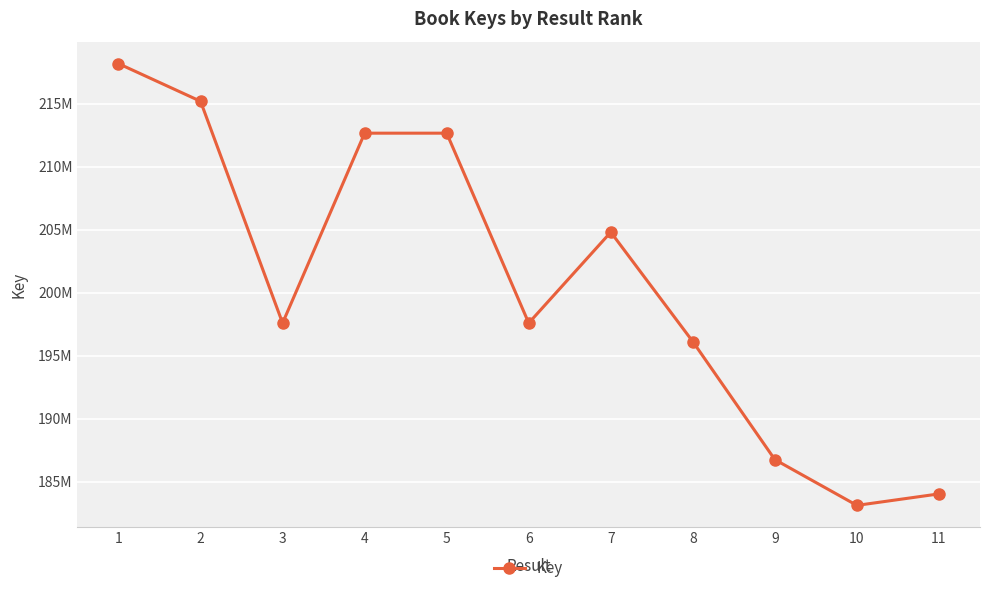

Does the chart have visible grid lines?

Yes